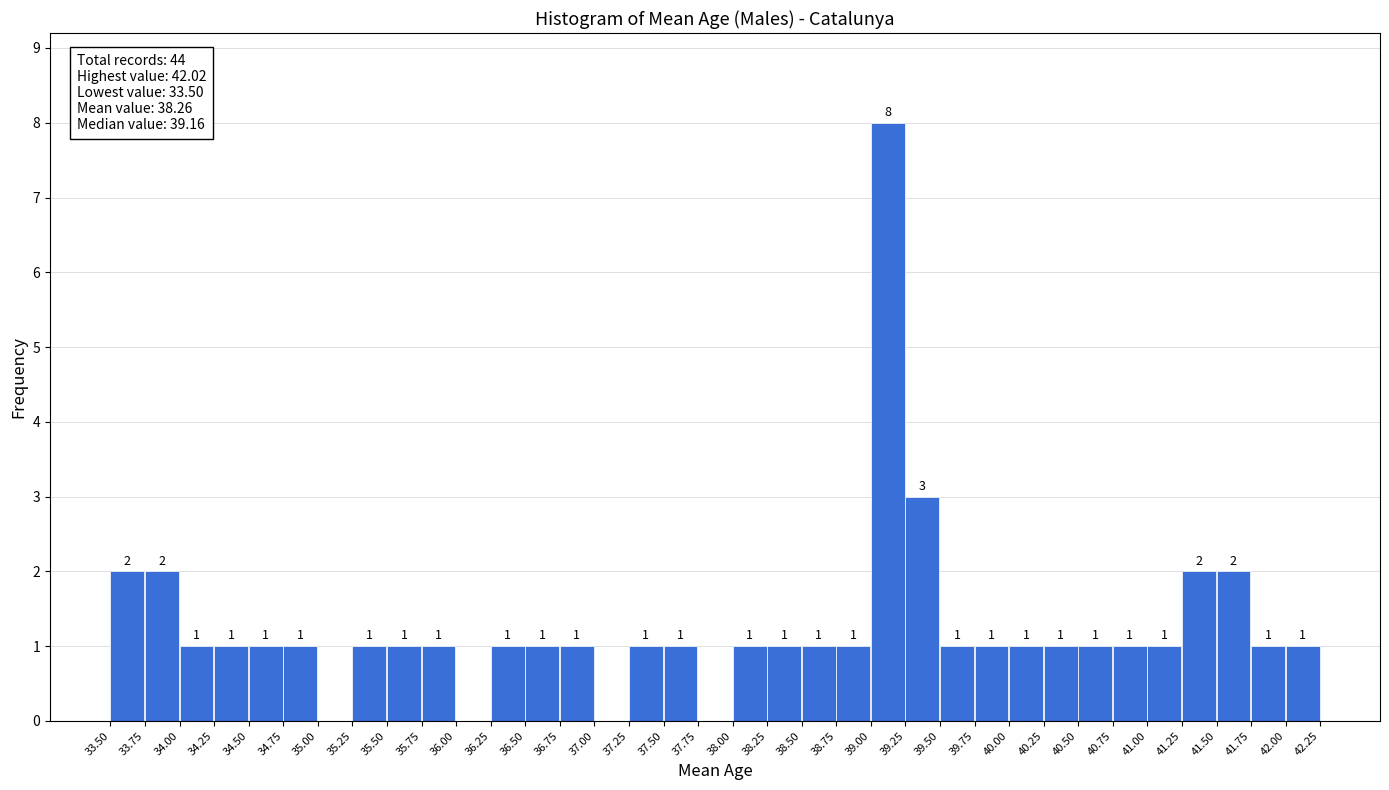

Over which range of the x-axis is the bar tallest?

39.00 to 39.25